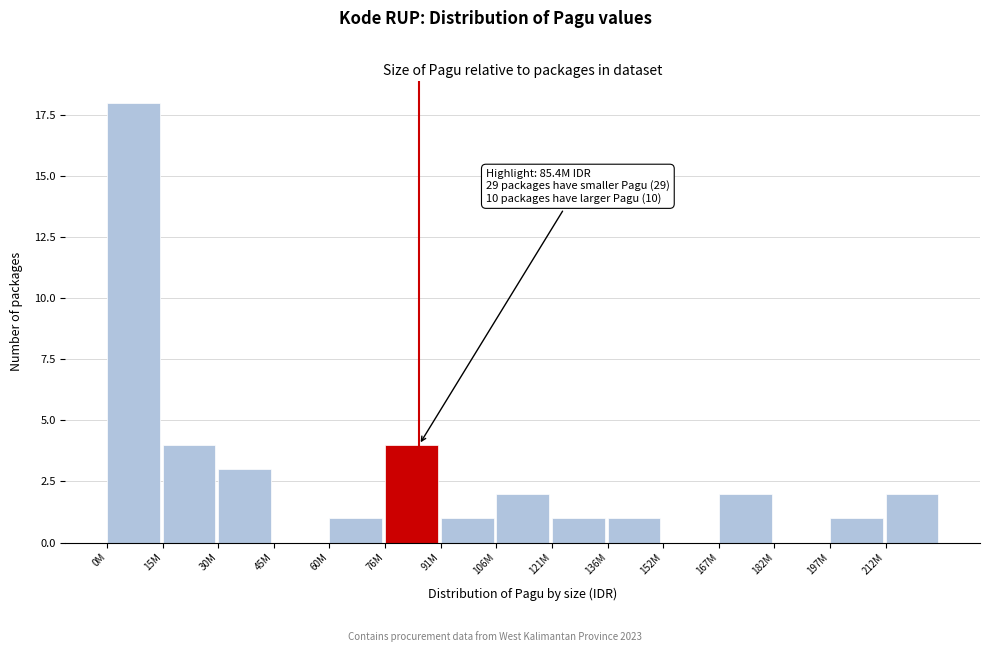

Reading left to right, transcribe all the data shown in this chart.

0M=18	15M=4	30M=3	45M=0	60M=1	76M=4	91M=1	106M=2	121M=1	136M=1	152M=0	167M=2	182M=0	197M=1	212M=2